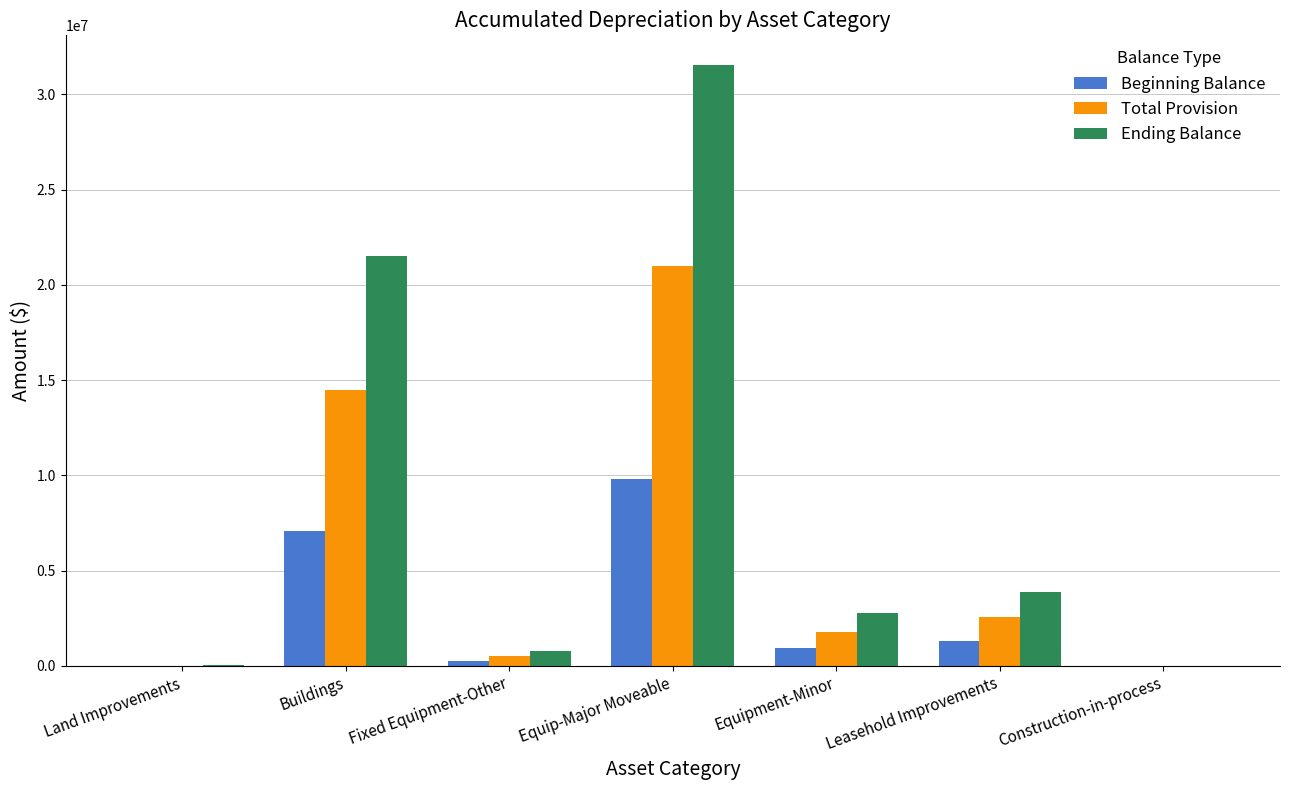

What is the maximum value shown in the chart?

31527086.8